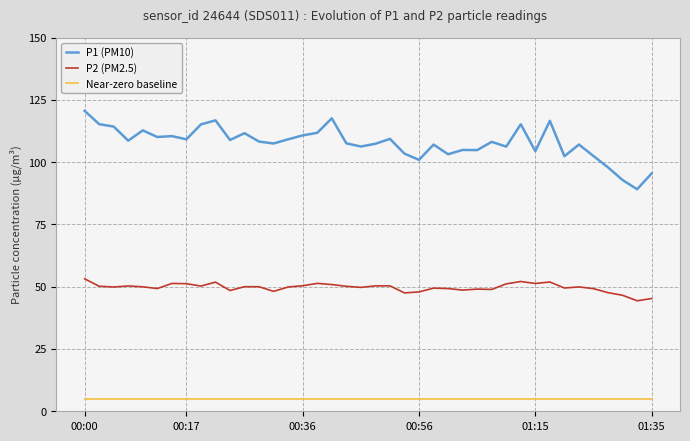

What is the minimum value shown in the chart?

5.0